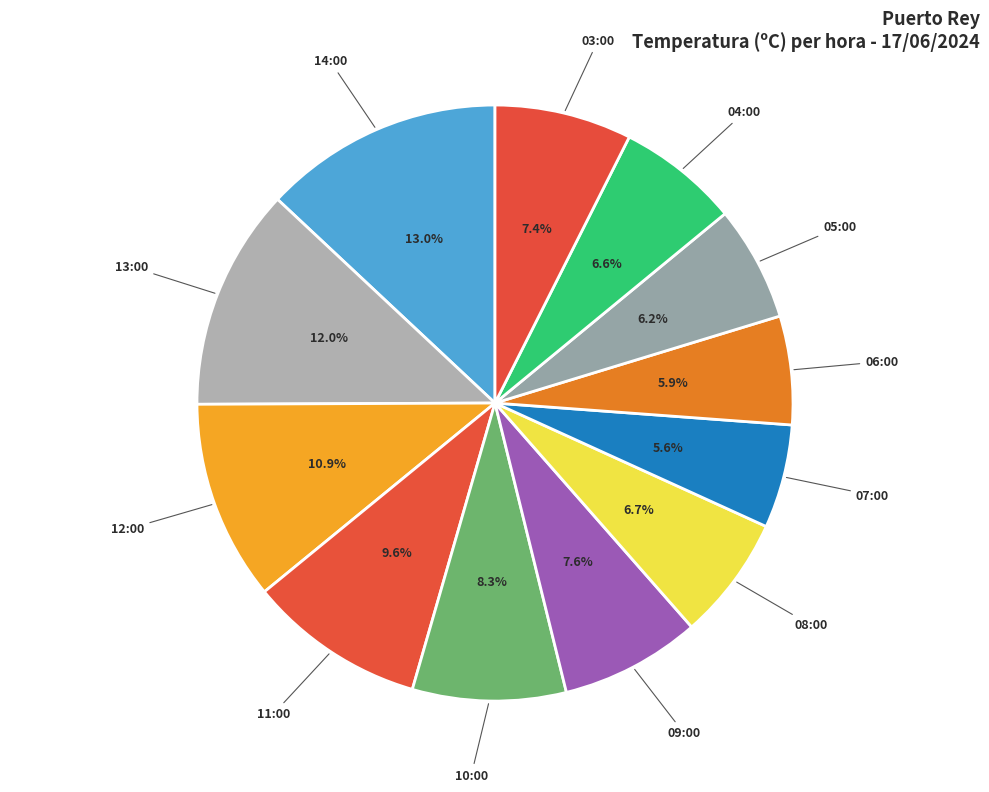

Do 11:00 and 03:00 together represent more than half of the pie?

No